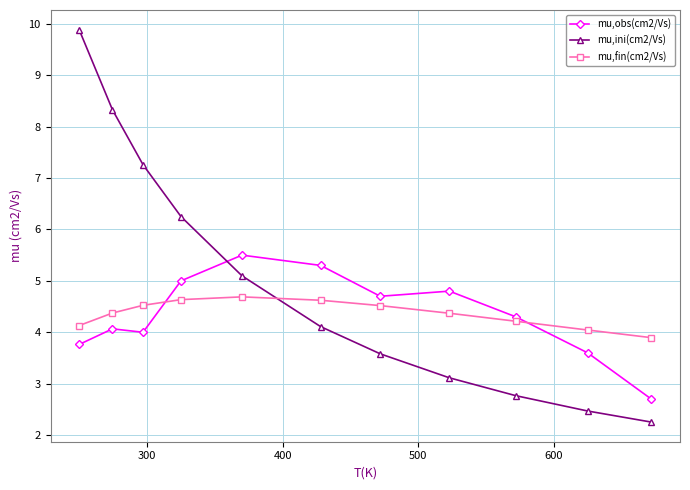

What is the sum of all mu,ini(cm2/Vs) values?

55.1